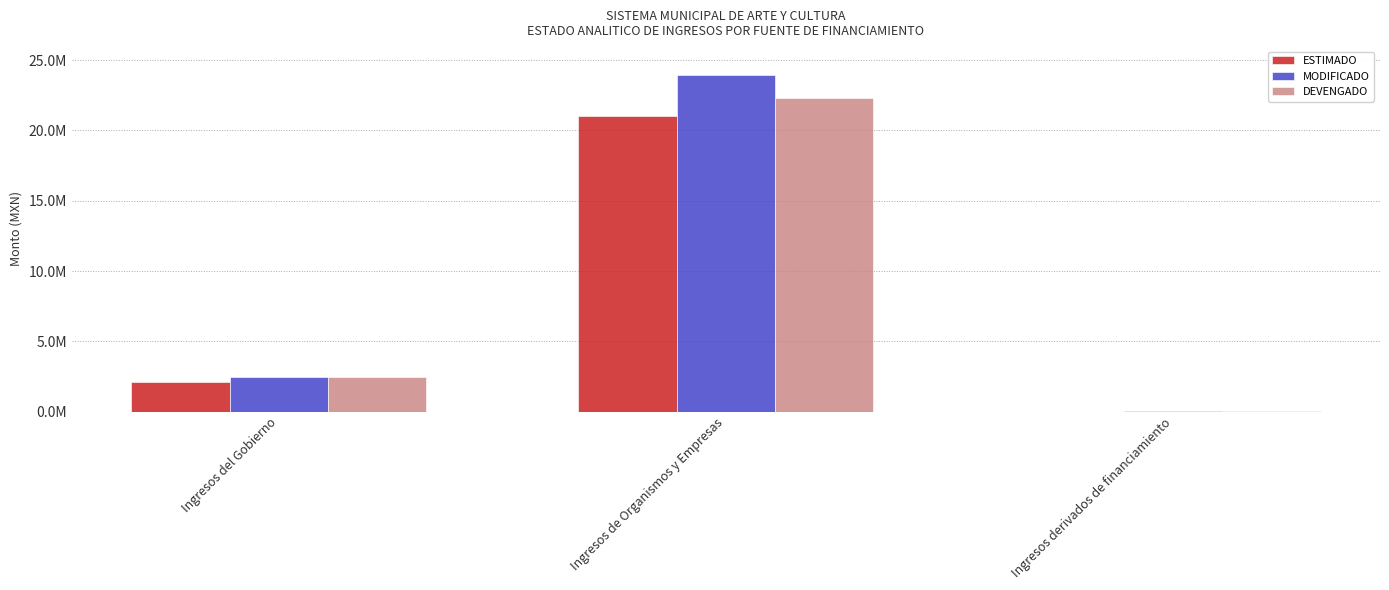

Between Ingresos del Gobierno and Ingresos de Organismos y Empresas, which series saw the biggest shift?

MODIFICADO